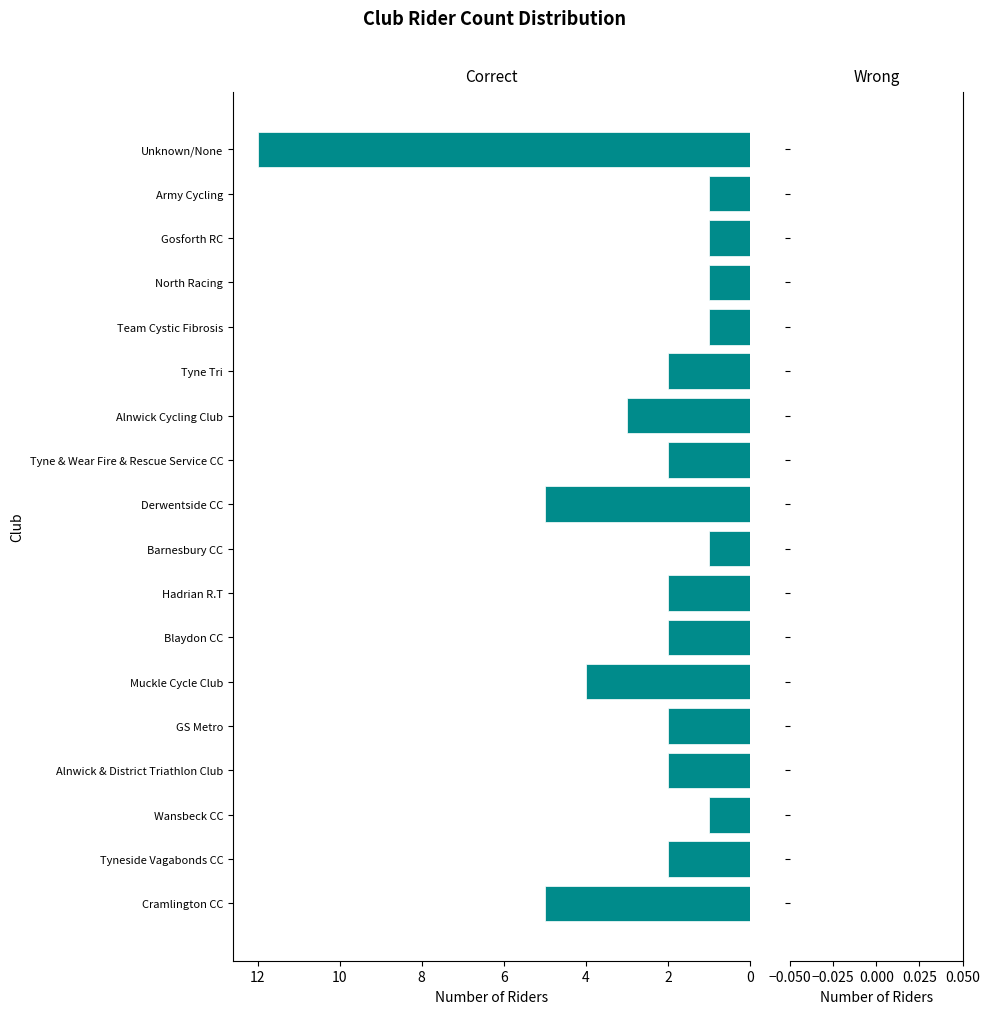

What is the difference between the second highest and second lowest values?

4